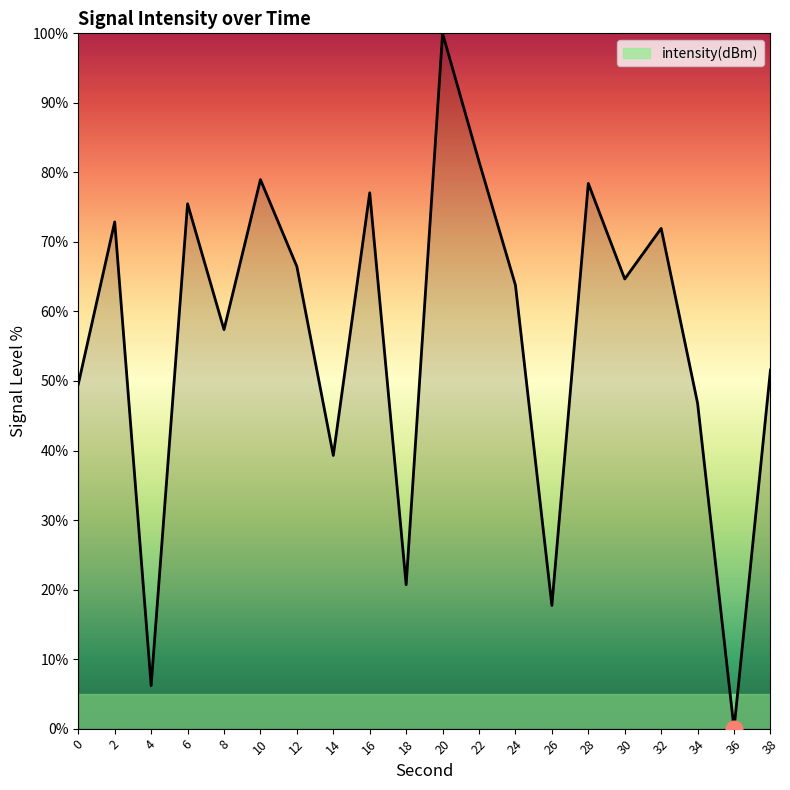

True or false: there are more than 0 points higher than both neighbors.

True